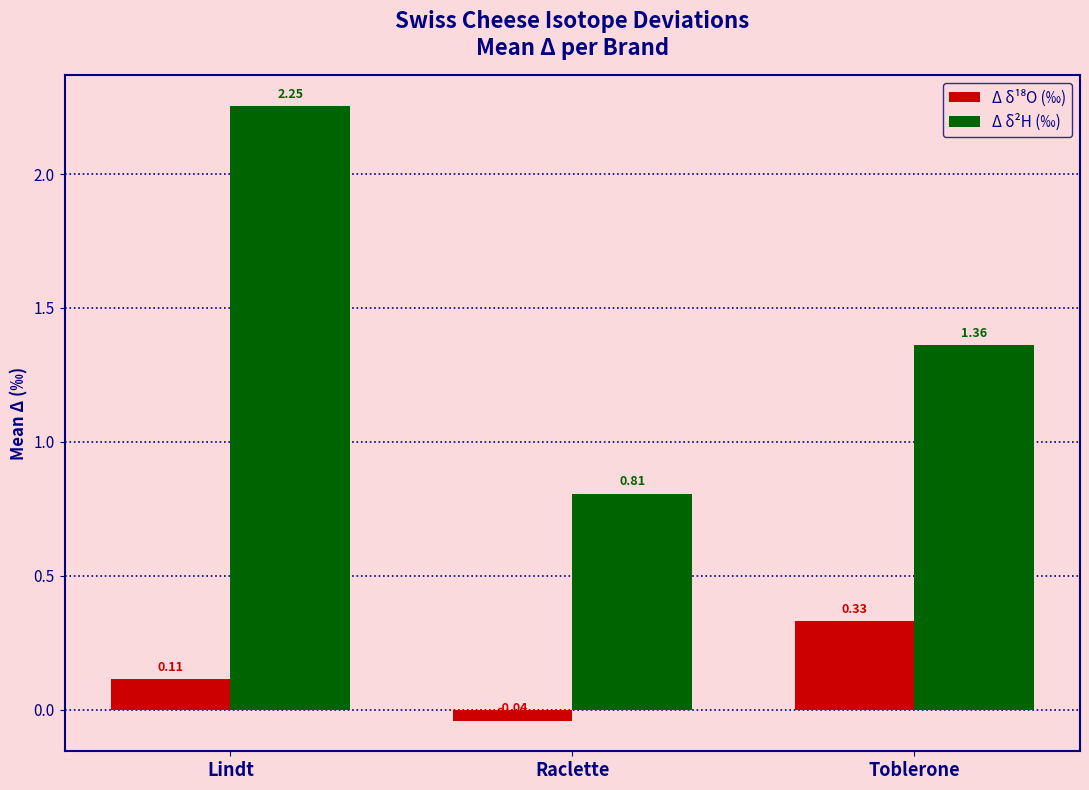

Does the chart contain stacked bars?

No